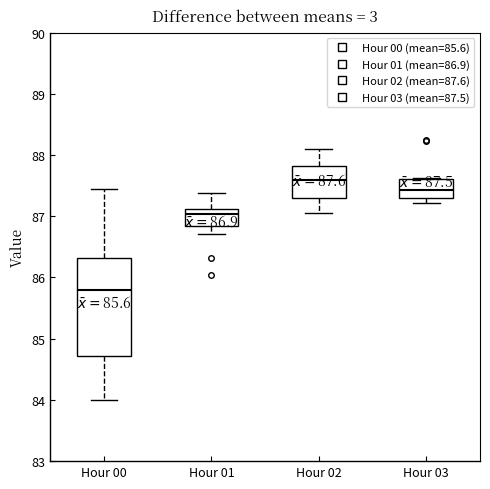

Which box has the lowest median line?

Hour 00